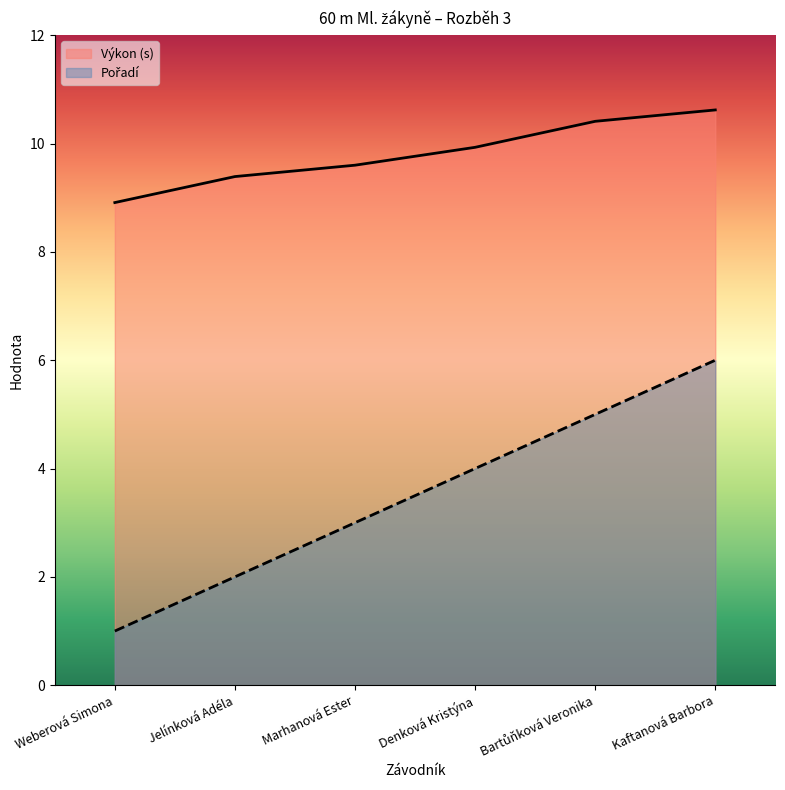

Which series has the largest total across all categories?

Výkon (s)